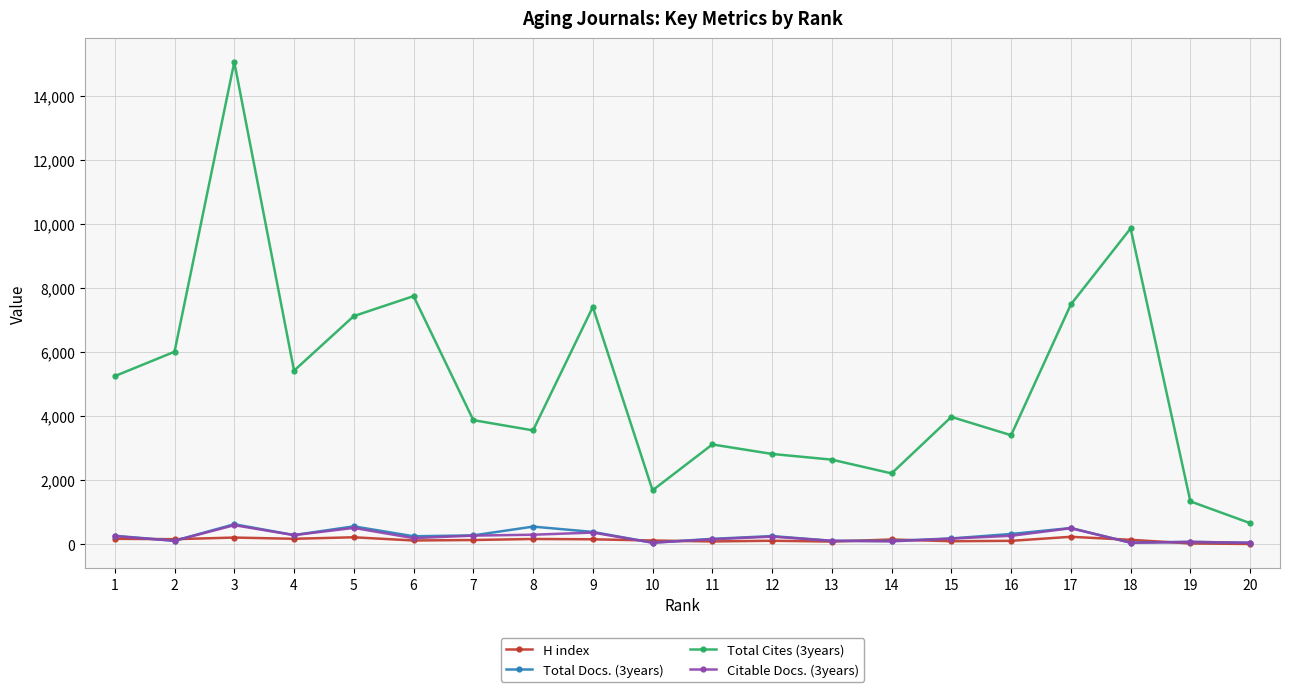

What is the spread (max minus min) of values at 13?

2556